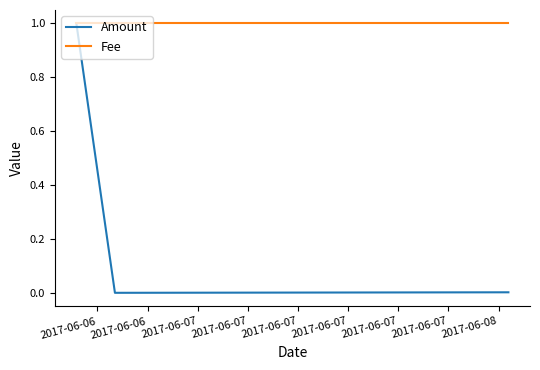

Which series has the largest range (max minus min)?

Amount